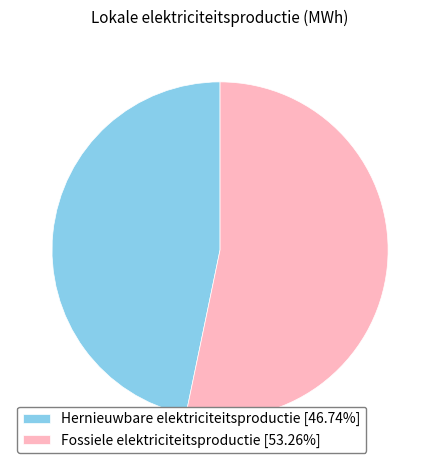

Is the sum of Fossiele elektriciteitsproductie [53.26%] and Hernieuwbare elektriciteitsproductie [46.74%] greater than half?

Yes